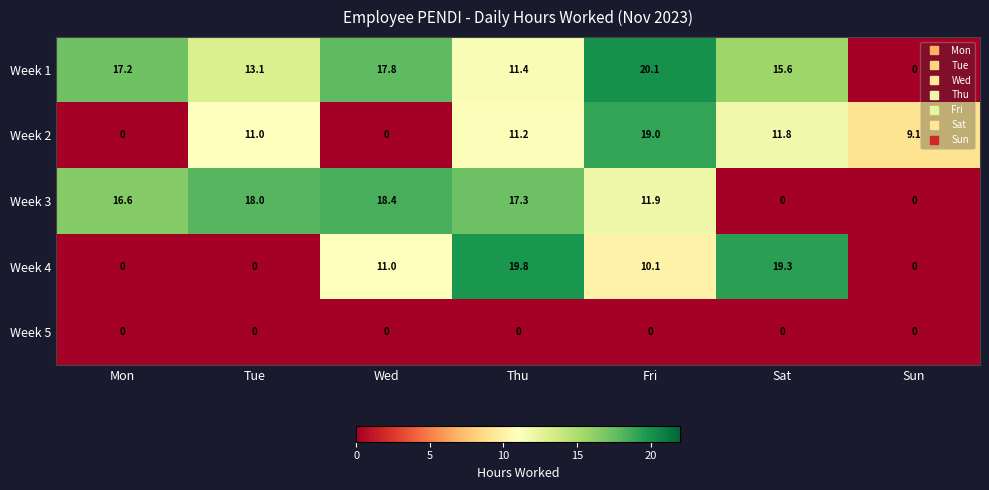

Which series has the widest spread of values?

Week 1